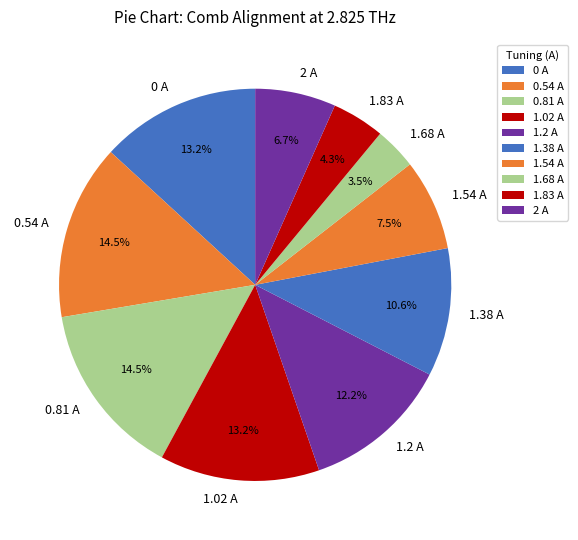

What percentage is the 2 A slice, to the nearest percent?

7%